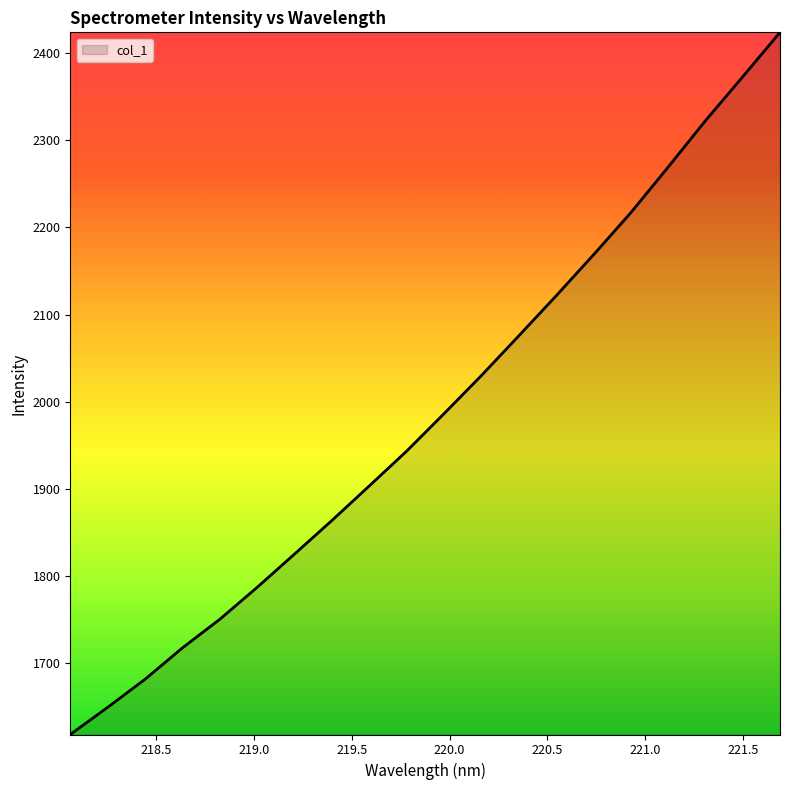

What is the greatest value displayed?

2423.9